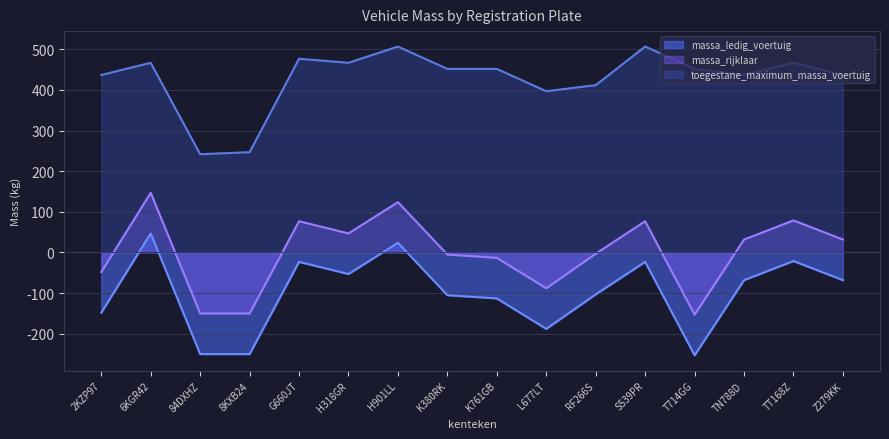

True or false: toegestane_maximum_massa_voertuig and massa_rijklaar intersect in this chart.

False